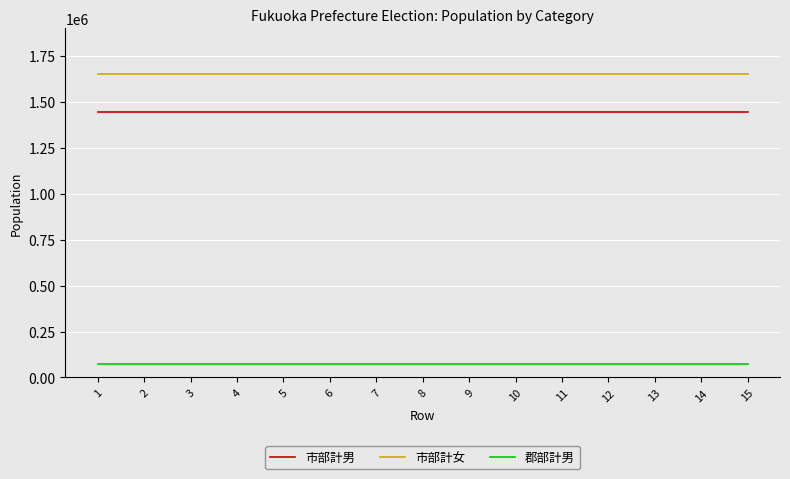

What is the spread (max minus min) of values at 11?

1579357